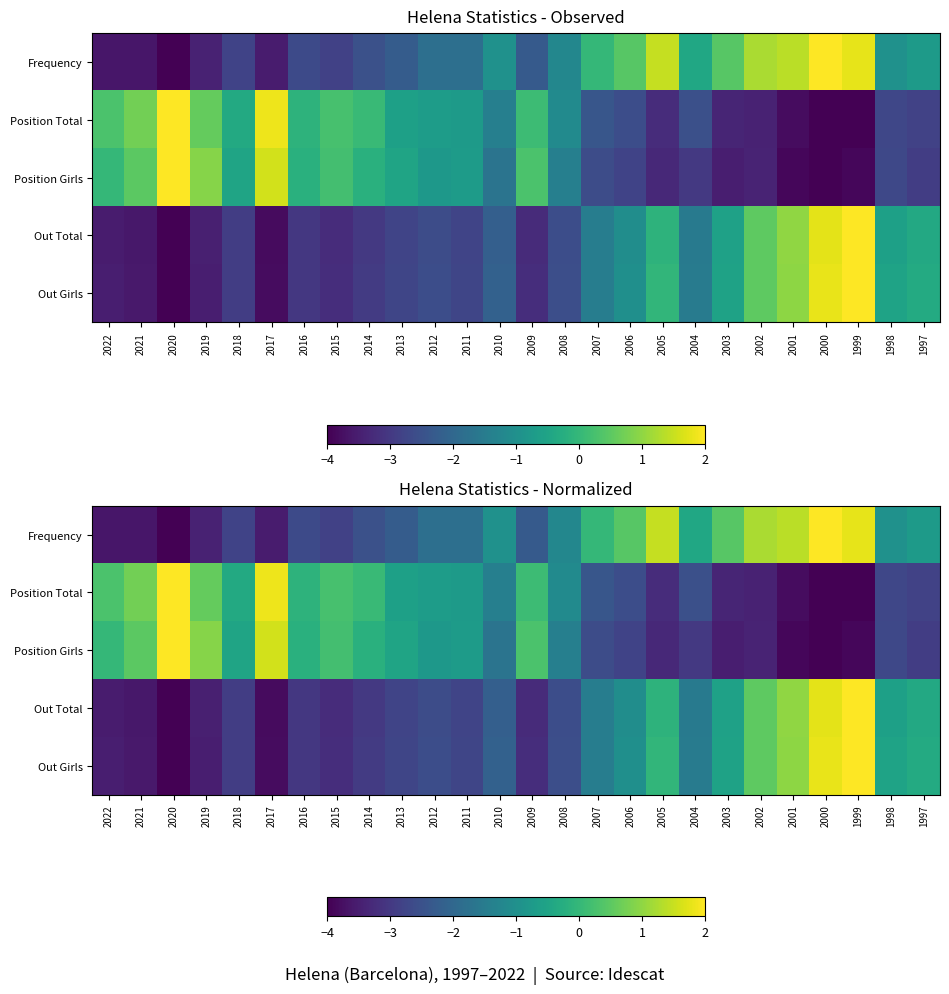

The Out Total series shows -3.0 at 2014. True or false?

True